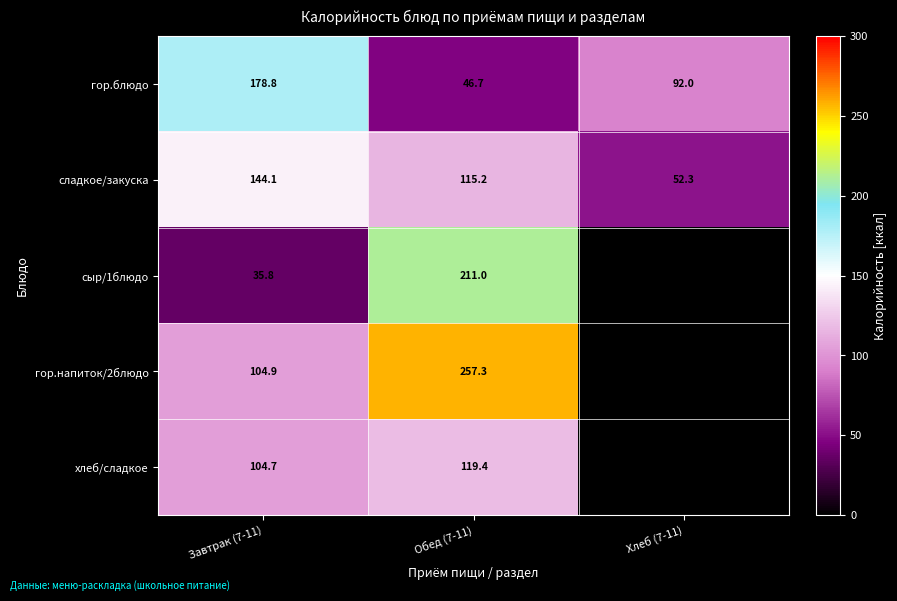

At Завтрак (7-11), list the series in order from smallest to largest.

сыр/1блюдо, хлеб/сладкое, гор.напиток/2блюдо, сладкое/закуска, гор.блюдо